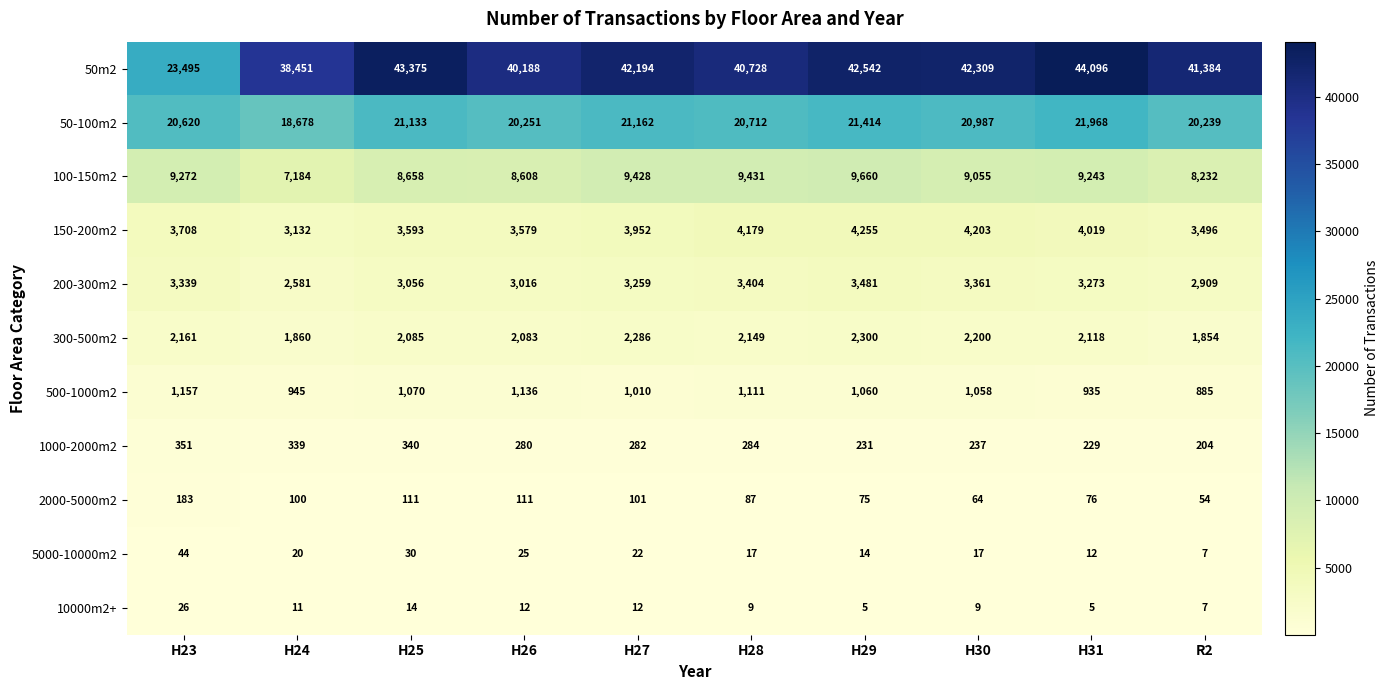

How many categories are shown in the chart?

10